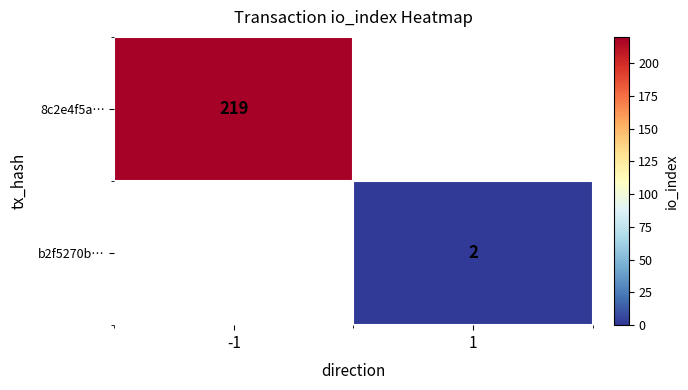

Is it true that b2f5270b… equals 3 at 1?

False